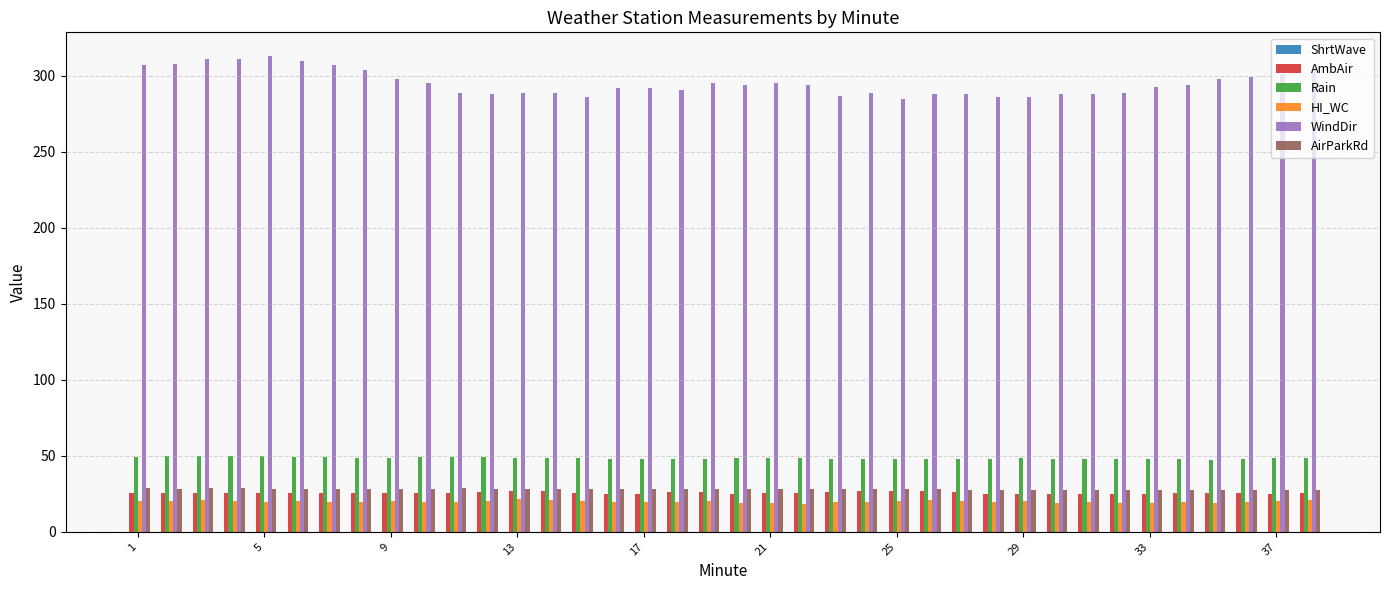

Which series has the widest spread of values?

WindDir